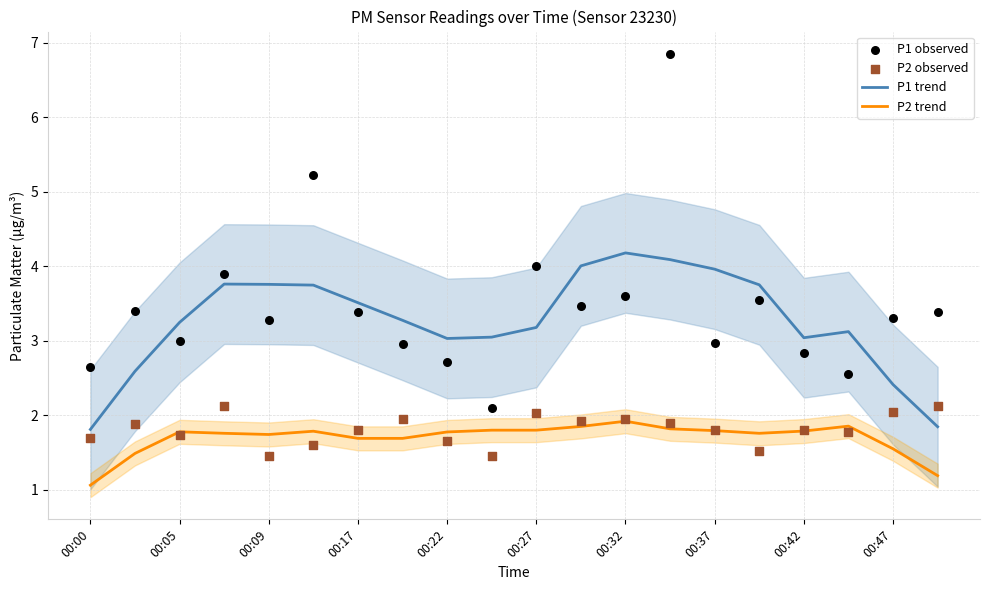

Which series has the largest total across all categories?

P1 observed